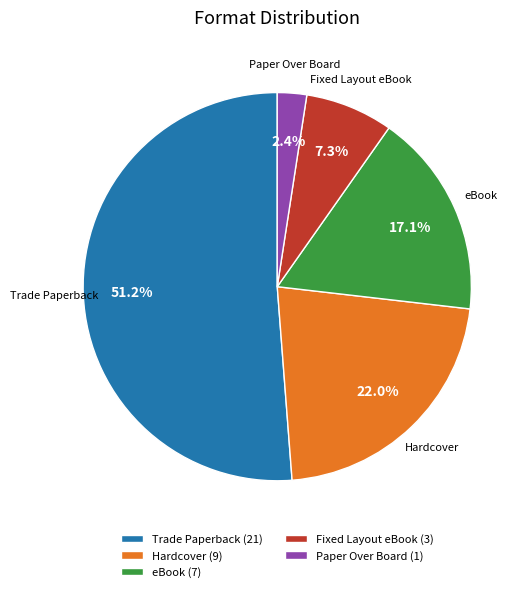

Does Trade Paperback account for over 50% of the chart?

Yes